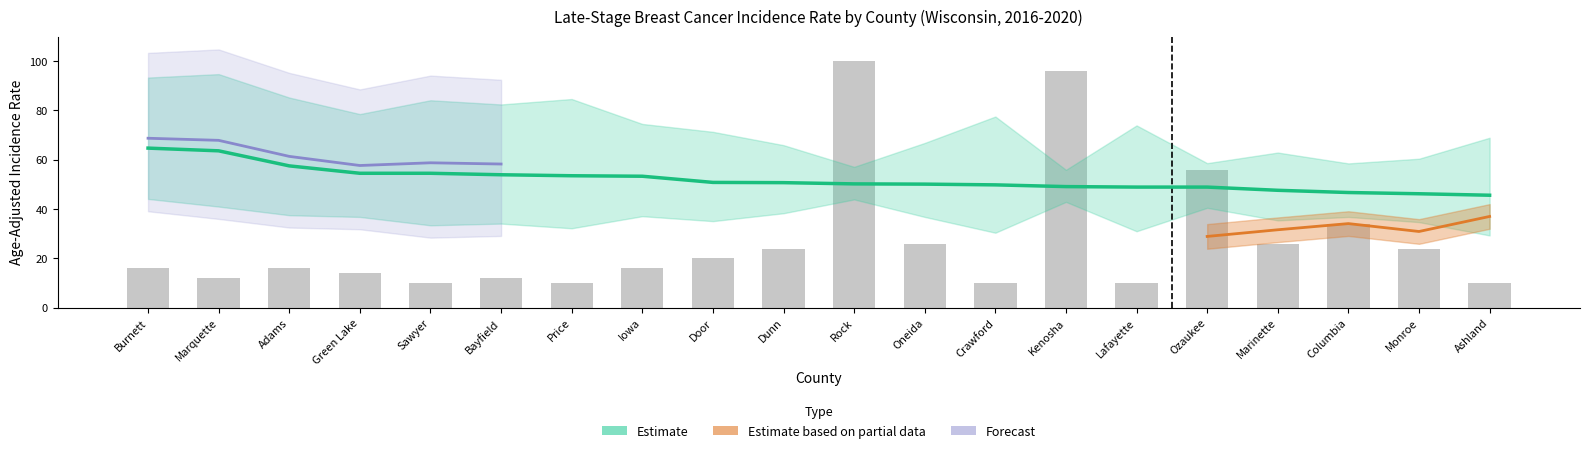

Is the value of Average Annual Count (scaled) at Rock greater than the value of Rate Estimate at Iowa?

Yes